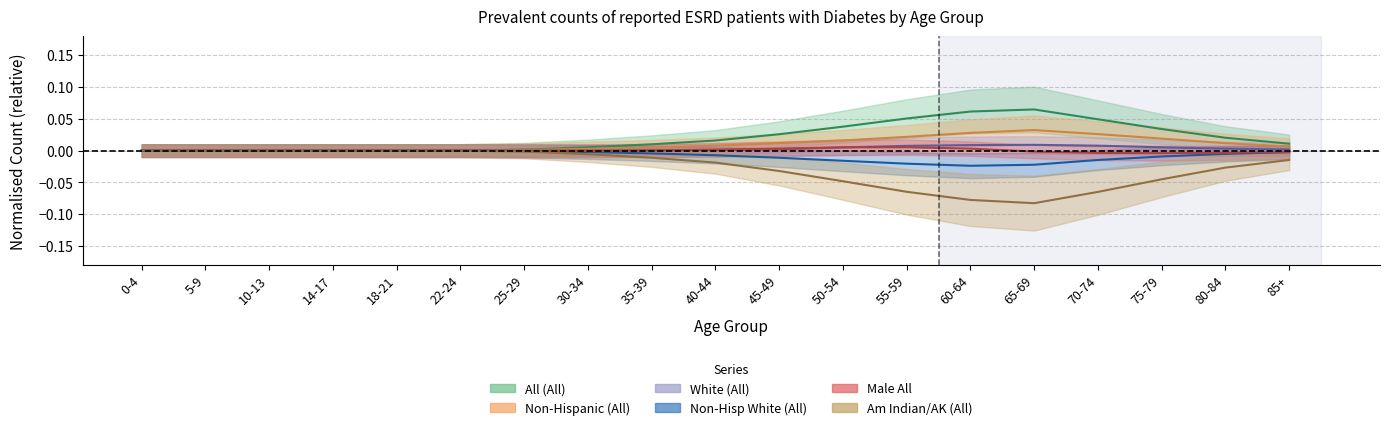

True or false: Non-Hispanic (All) and All (All) intersect in this chart.

False